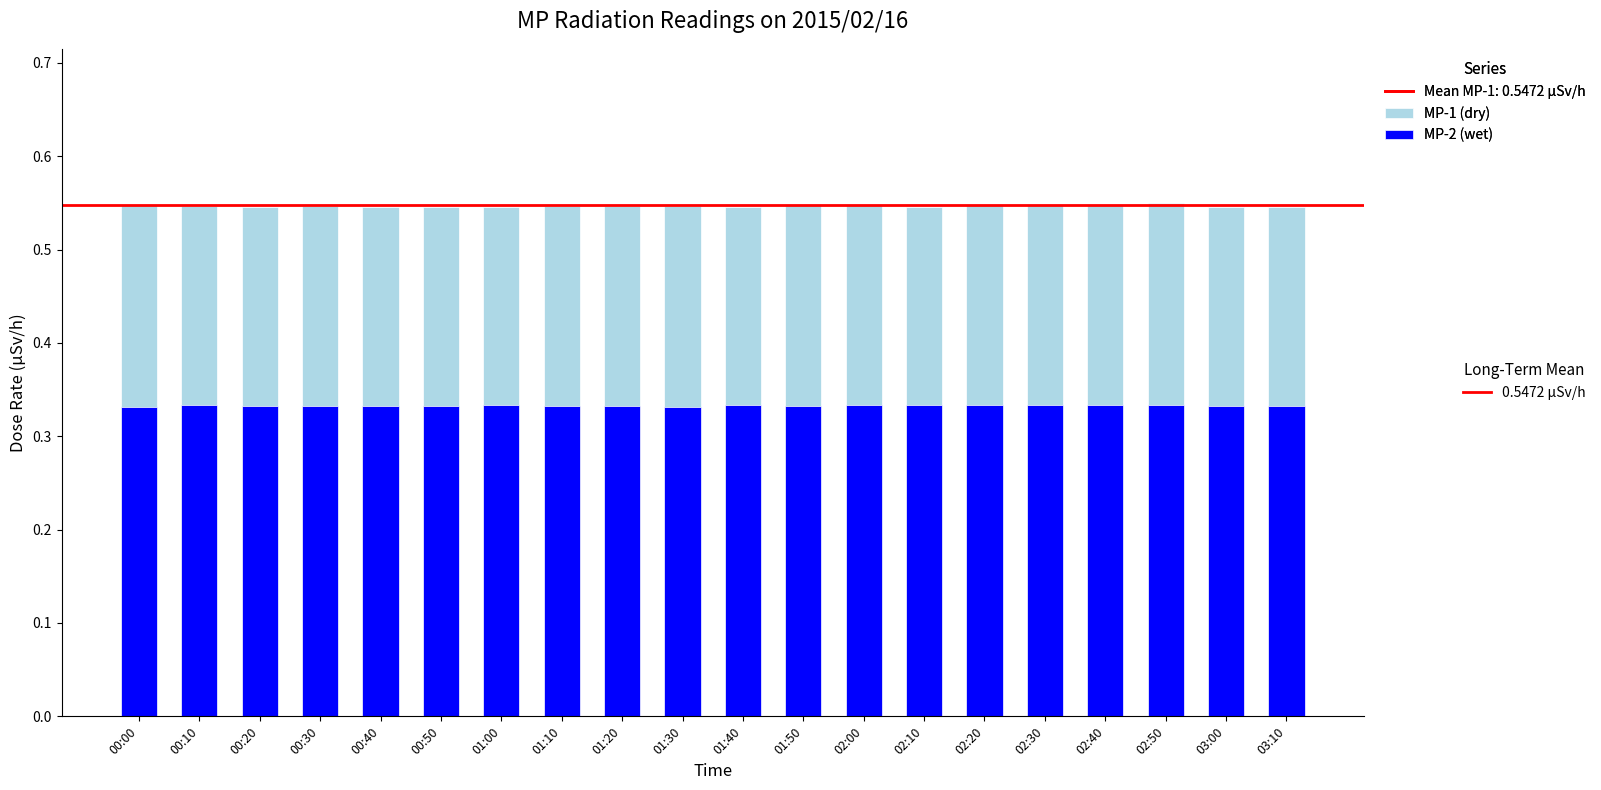

Rank the categories by MP-1 (dry) value from highest to lowest.

02:50, 00:00, 01:50, 02:00, 02:20, 02:30, 02:40, 00:10, 00:30, 01:10, 01:20, 01:30, 00:20, 00:40, 00:50, 01:00, 01:40, 02:10, 03:00, 03:10